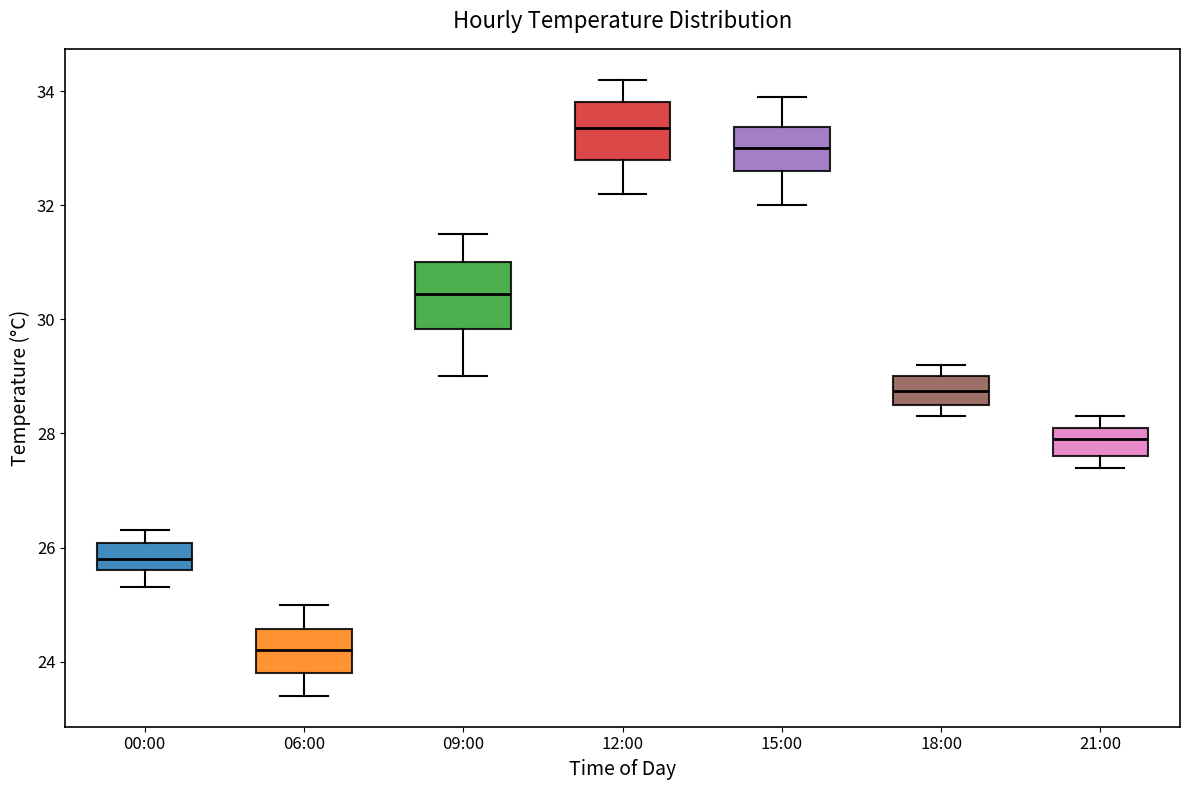

Which box's median line is the lowest?

06:00